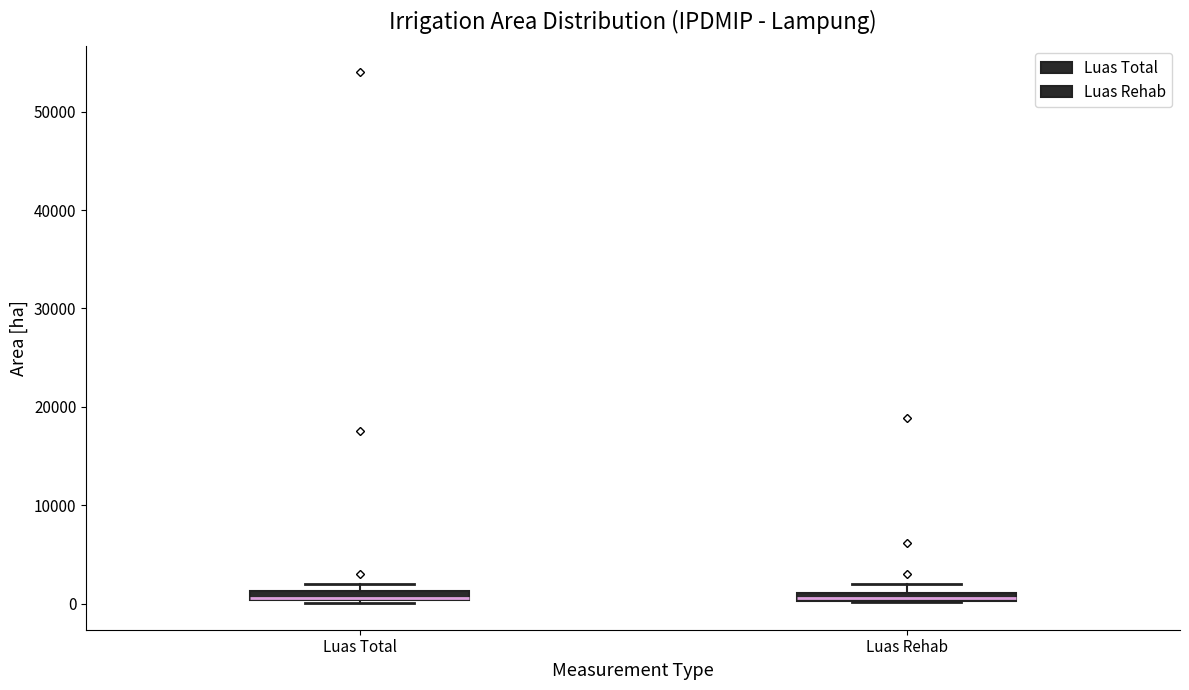

Where is the upper edge of the box for Luas Rehab on the y-axis? The values are not printed on the chart, so give them approximately, as read against the axis.

1000